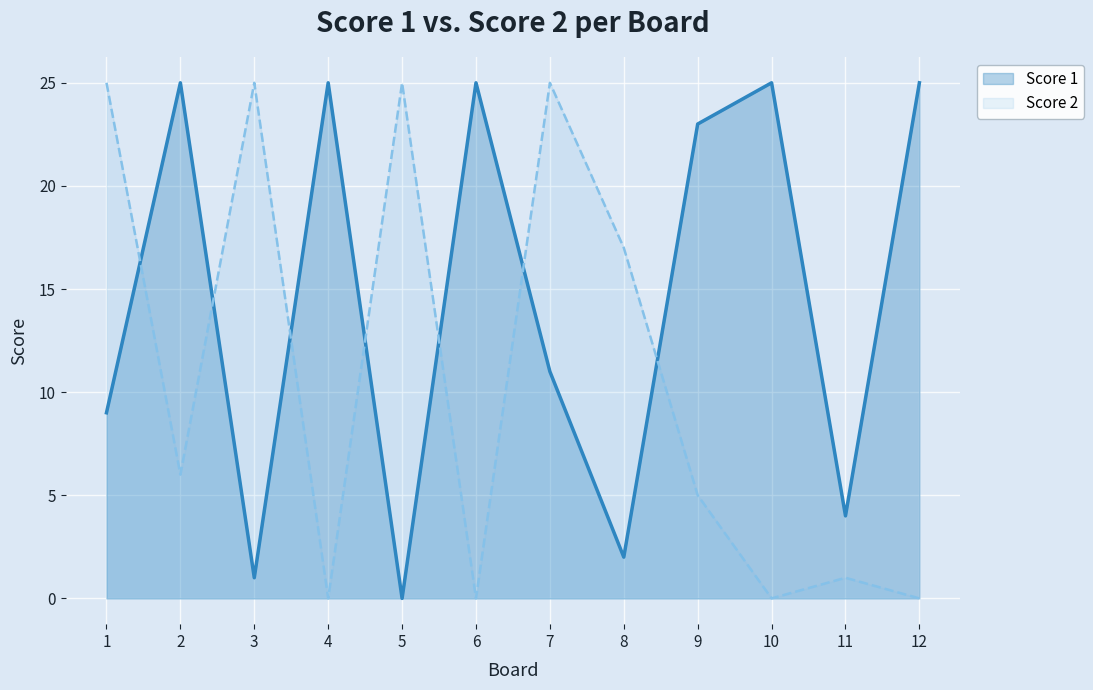

Where is Score 2 nearest to the value 12?

8